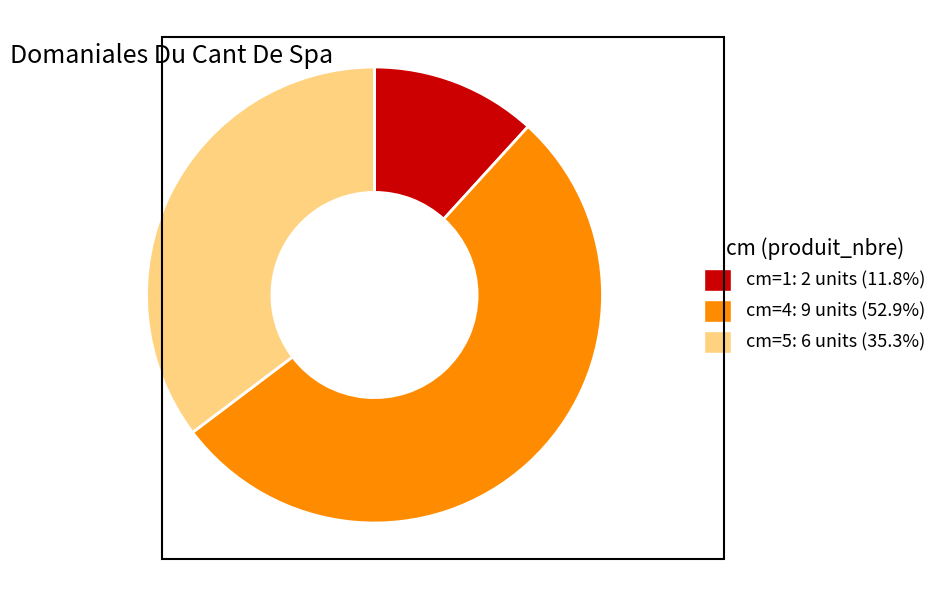

Does any single category account for the majority?

Yes